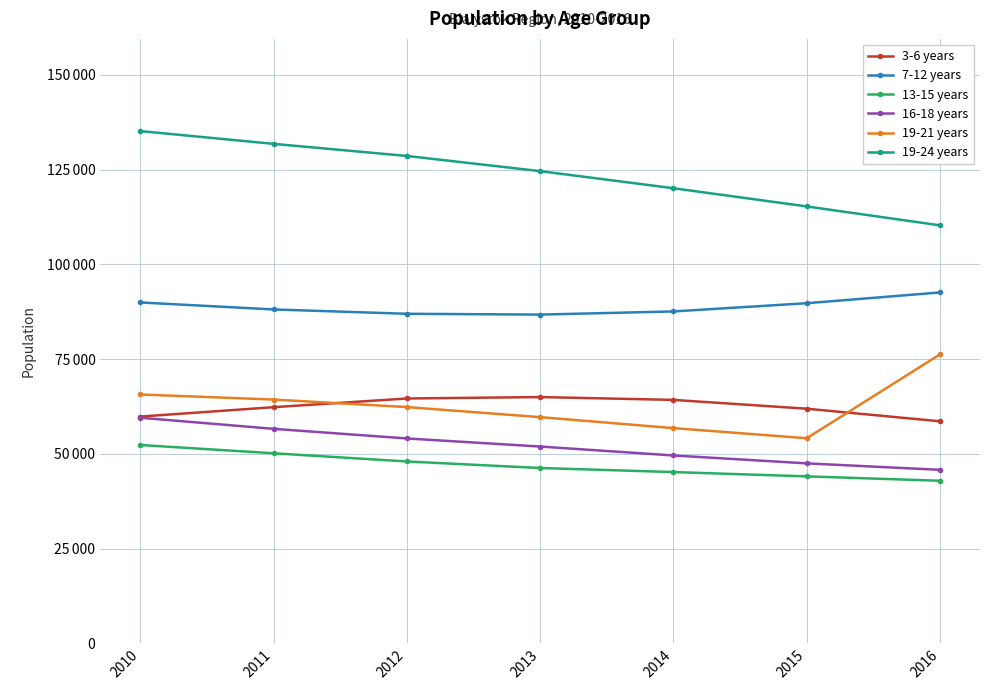

Is the value of 7-12 years at 2011 greater than the value of 13-15 years at 2015?

Yes